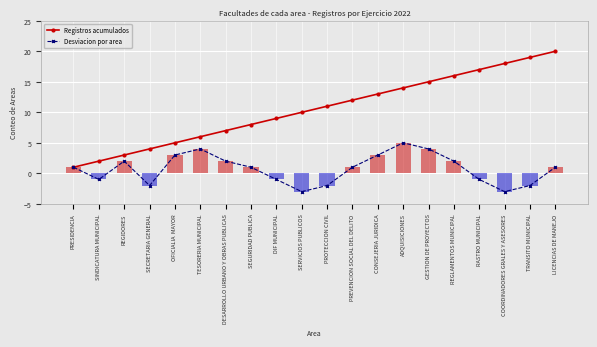

Read the Desviacion por area value at PRESIDENCIA.

1